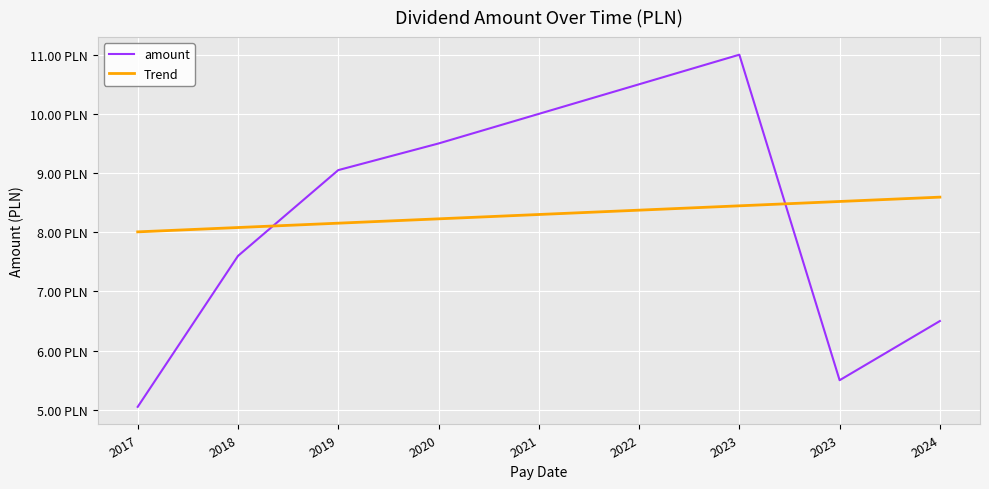

Reading left to right, what are all the values shown in this chart?

amount: 2017=5.0	2018=7.6	2019=9.1	2020=9.5	2021=10.0	2022=10.5	2023=11.0	2023=5.5	2024=6.5
Trend: 2017=8.0	2018=8.1	2019=8.2	2020=8.2	2021=8.3	2022=8.4	2023=8.4	2023=8.5	2024=8.6